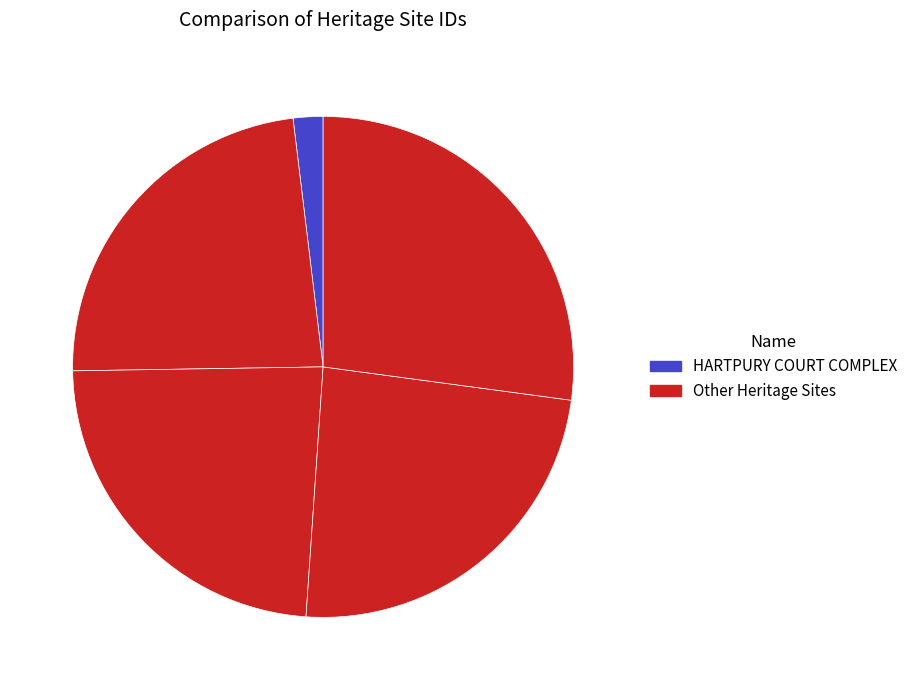

Is there a majority slice in this chart?

No